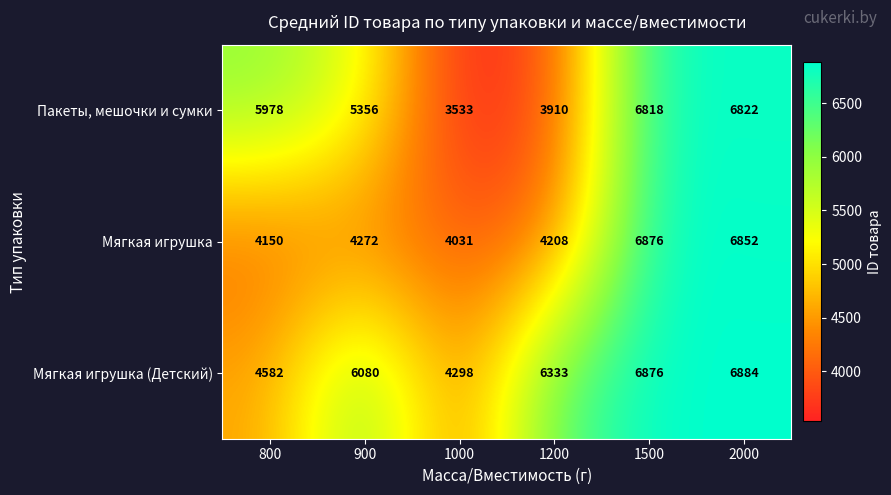

Between 800 and 2000, which series saw the biggest shift?

Мягкая игрушка